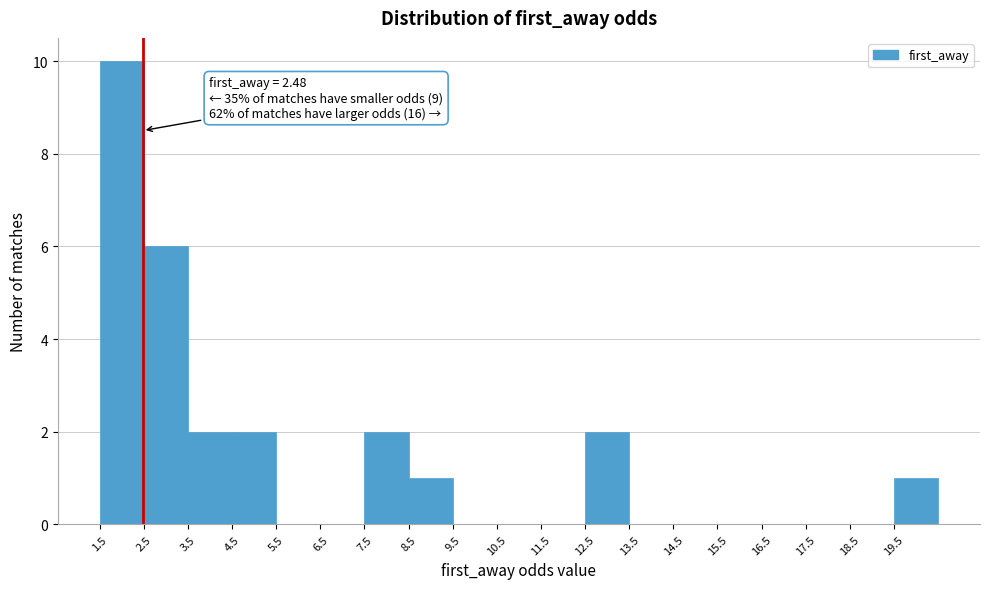

Which range on the x-axis has the tallest bar?

1.5 to 2.5